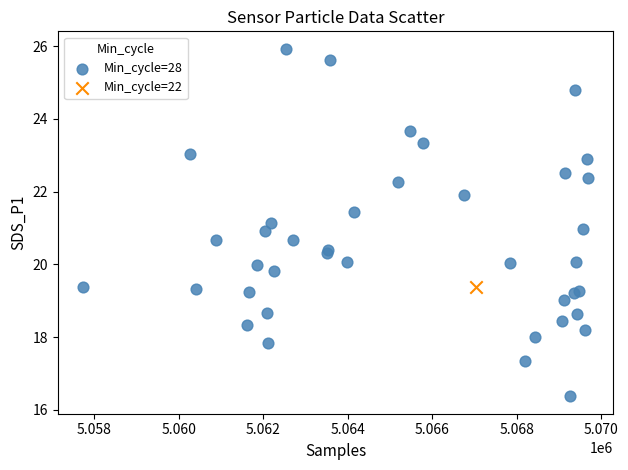

What are all the series names shown in the legend?

Min_cycle=28, Min_cycle=22